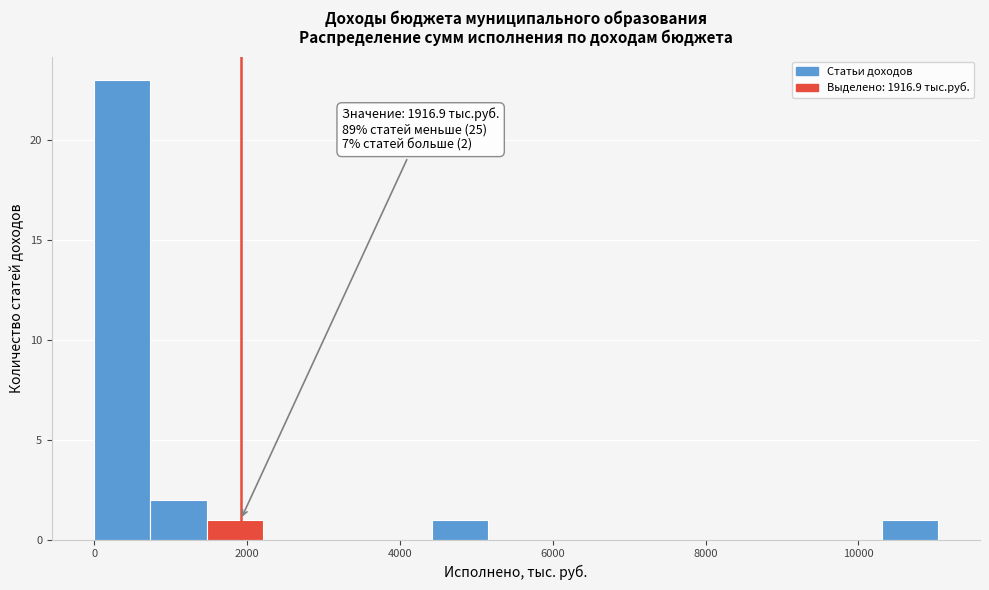

Around what value on the x-axis is the tallest bar? Give the approximate position of its centre, as read against the axis.

400